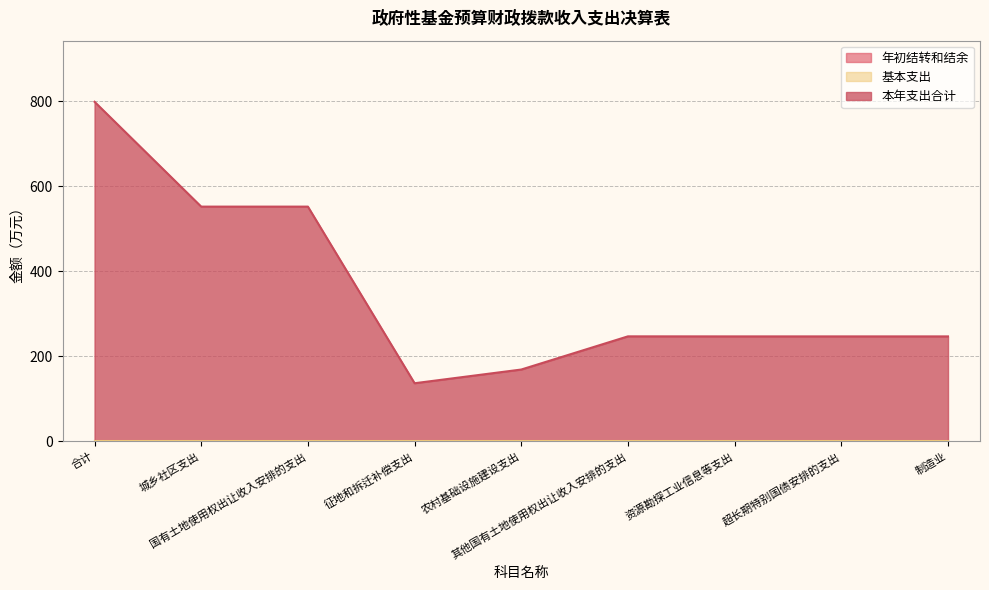

Reading left to right, transcribe all the data shown in this chart.

年初结转和结余: 0.0	0.0	0.0	0.0	0.0	0.0	0.0	0.0	0.0
基本支出: 0.0	0.0	0.0	0.0	0.0	0.0	0.0	0.0	0.0
本年支出合计: 799.1	552.3	552.3	136.6	168.8	246.9	246.8	246.8	246.8